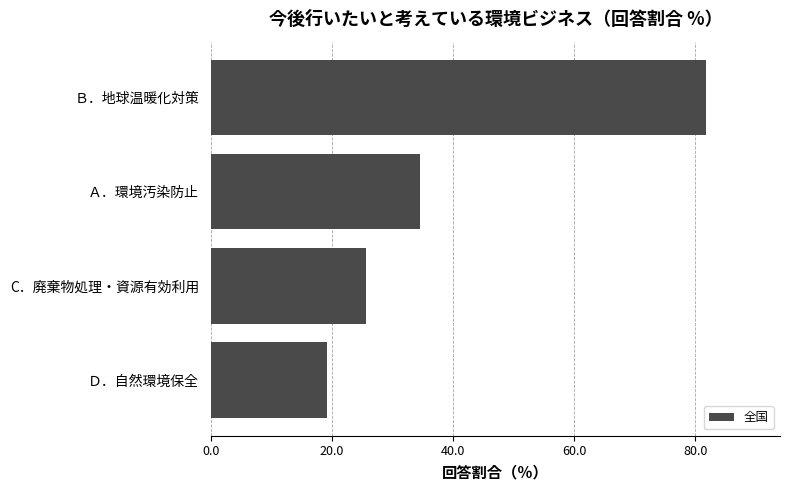

List the labels in order of value, largest first.

Ｂ．地球温暖化対策, Ａ．環境汚染防止, C．廃棄物処理・資源有効利用, Ｄ．自然環境保全